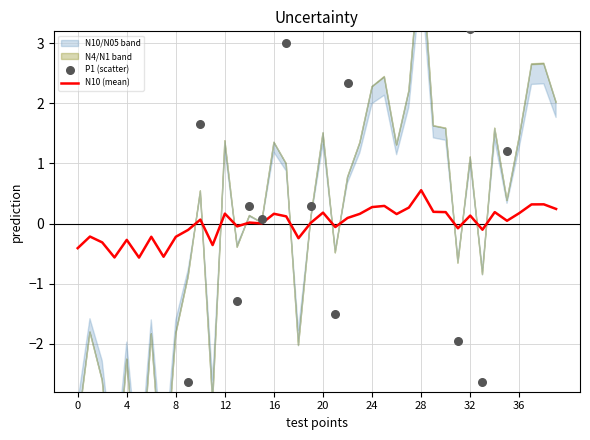

Which series contains the highest Y value?

P1 (scatter)